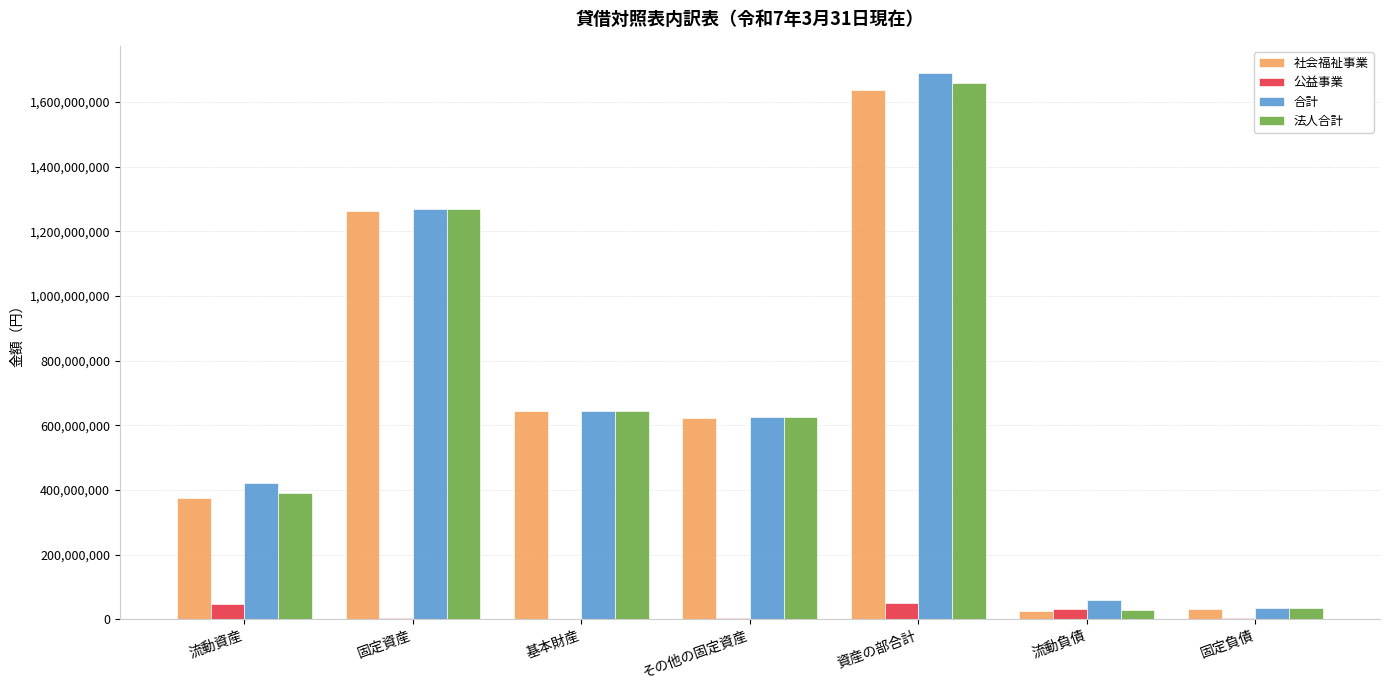

At which category is the sum across all series the highest?

資産の部合計